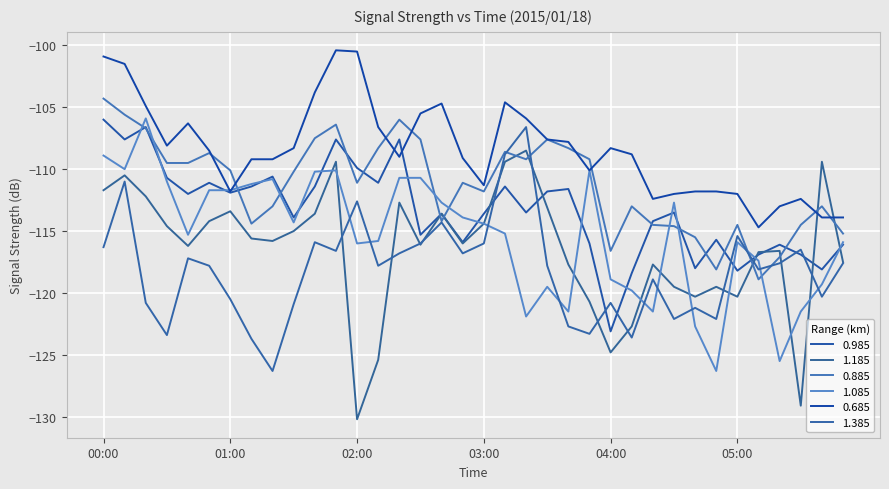

How many lines are shown in the chart?

6